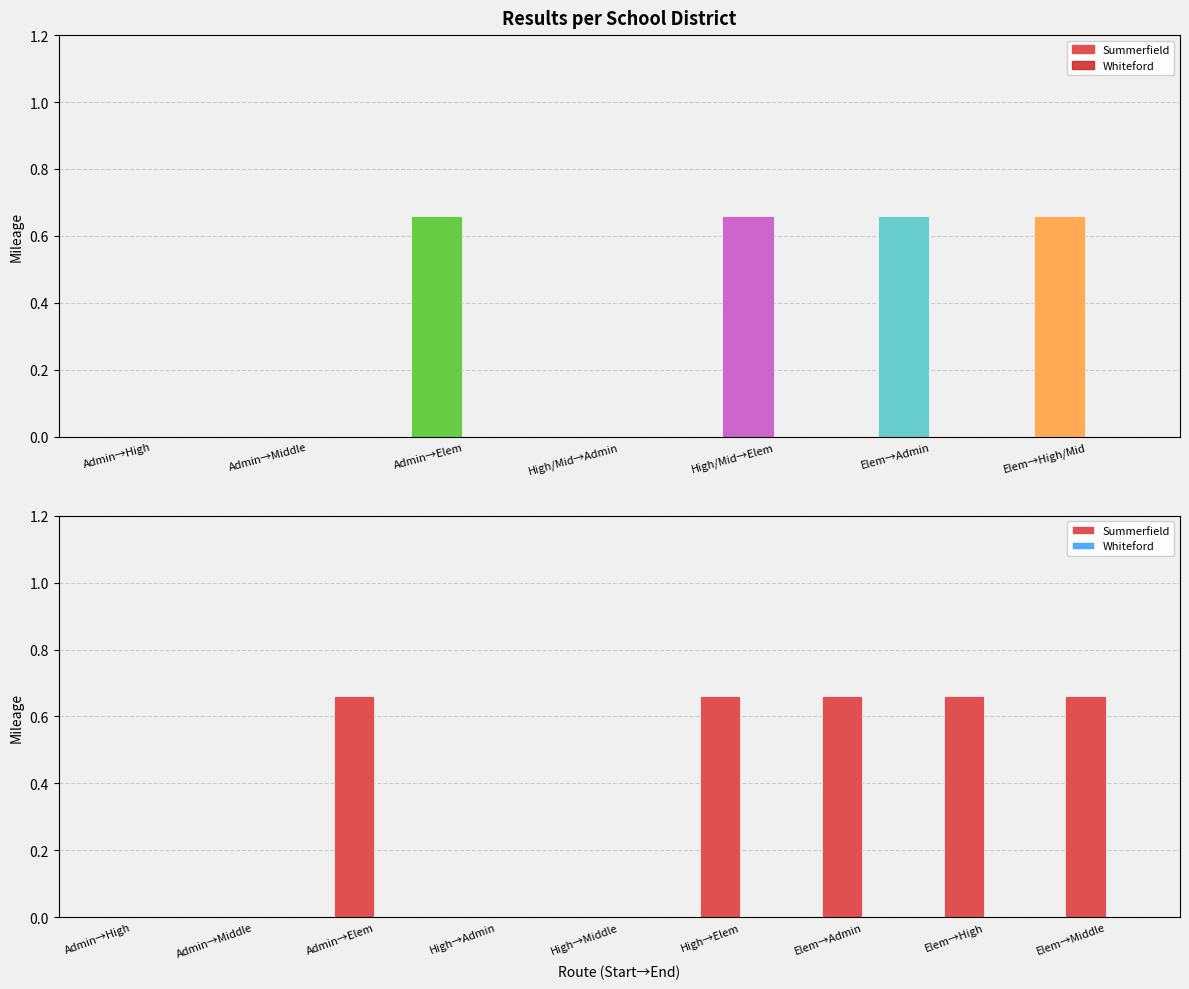

At which label does Summerfield reach its minimum?

Admin→High